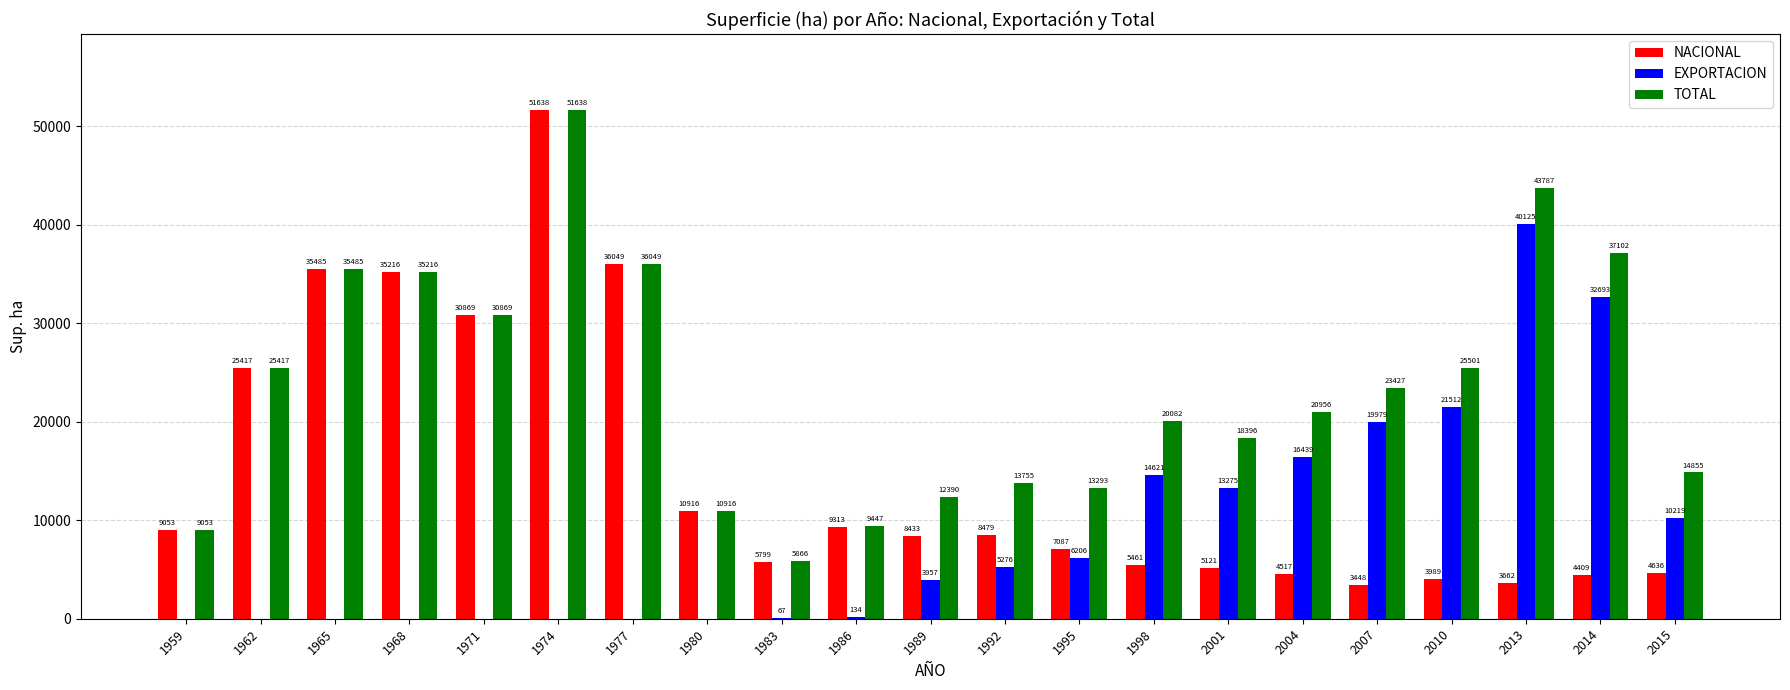

Where is EXPORTACION nearest to the value 20062?

2007